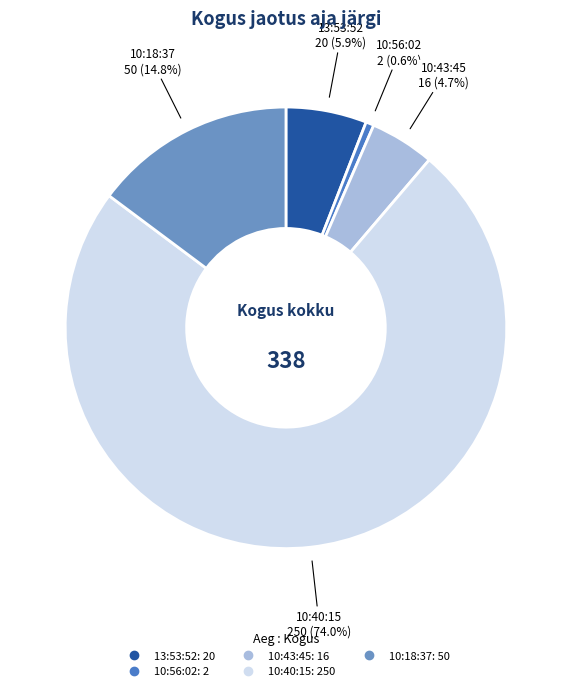

Is it true that 10:56:02 is 1% of the pie?

True